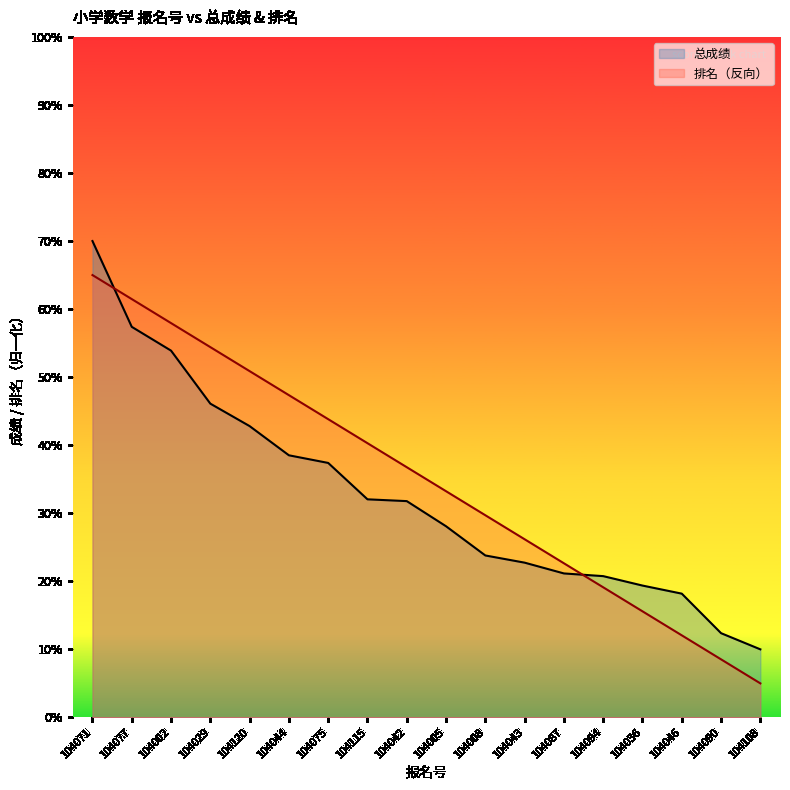

What is the label of the 11th point from the left?

104008